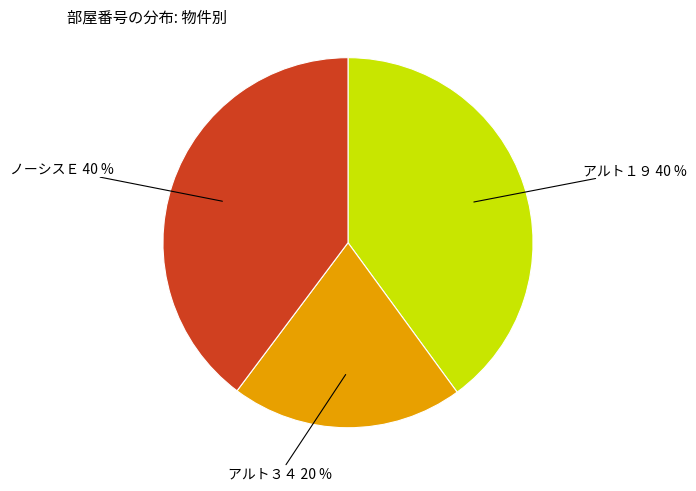

Is the sum of ノーシスＥ 40 % and アルト３４ 20 % greater than half?

Yes